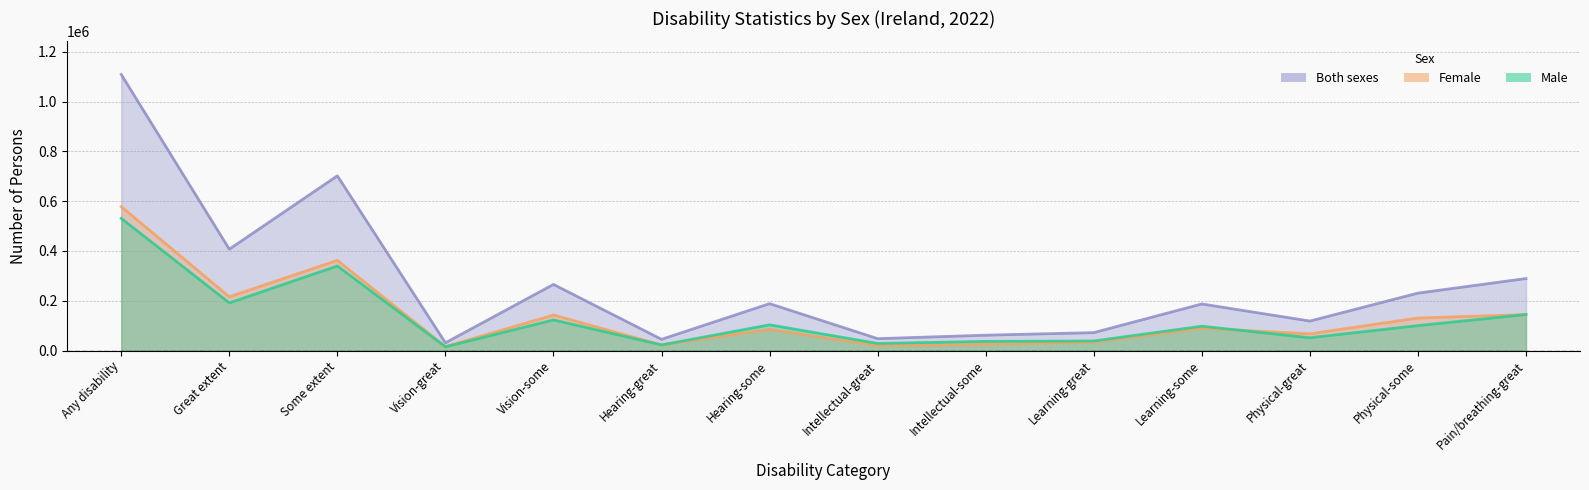

True or false: Male and Both sexes cross at least once.

False